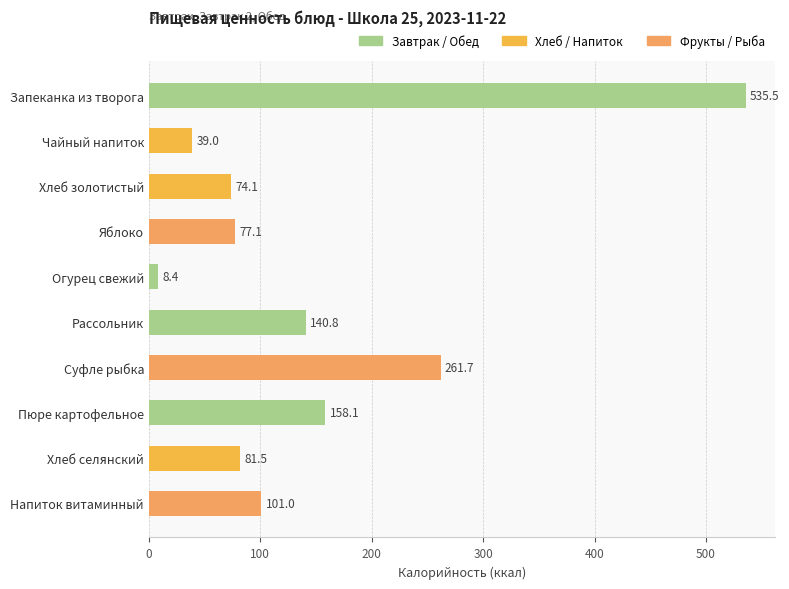

True or false: the data shows 158.1 at Пюре картофельное.

True